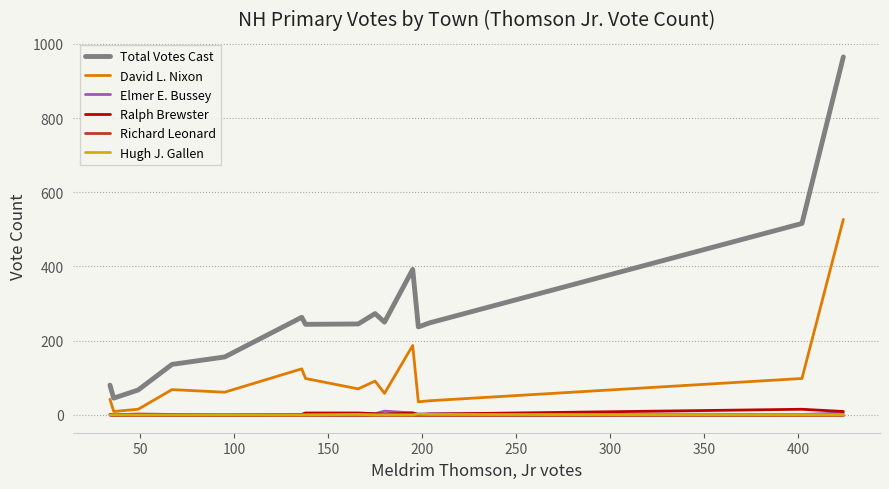

How many distinct data groups are displayed?

6